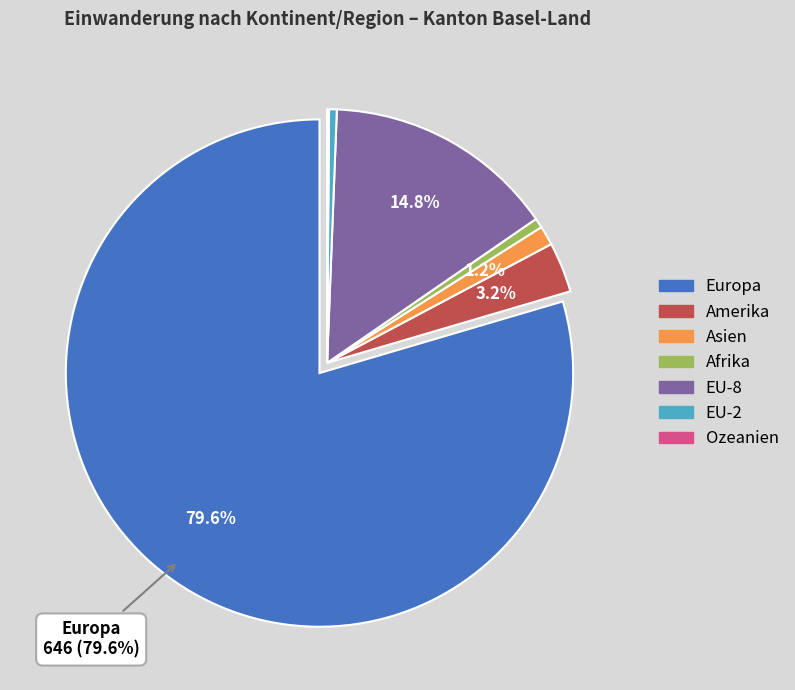

To the nearest percent, what percentage of the pie is Asien?

1%